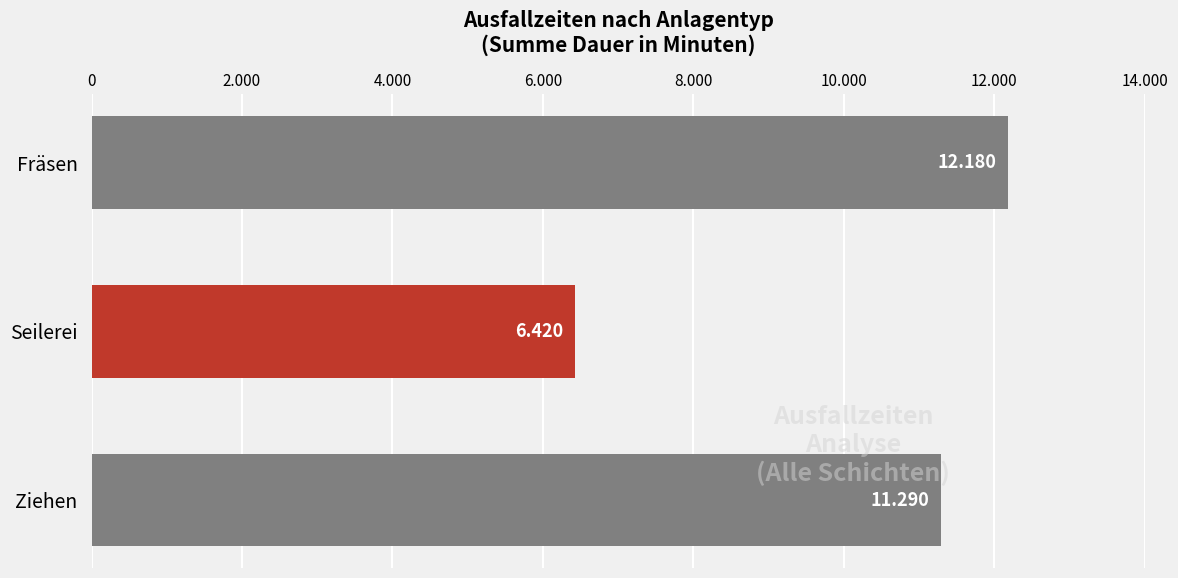

Count the values in the range 6420 to 12180.

3